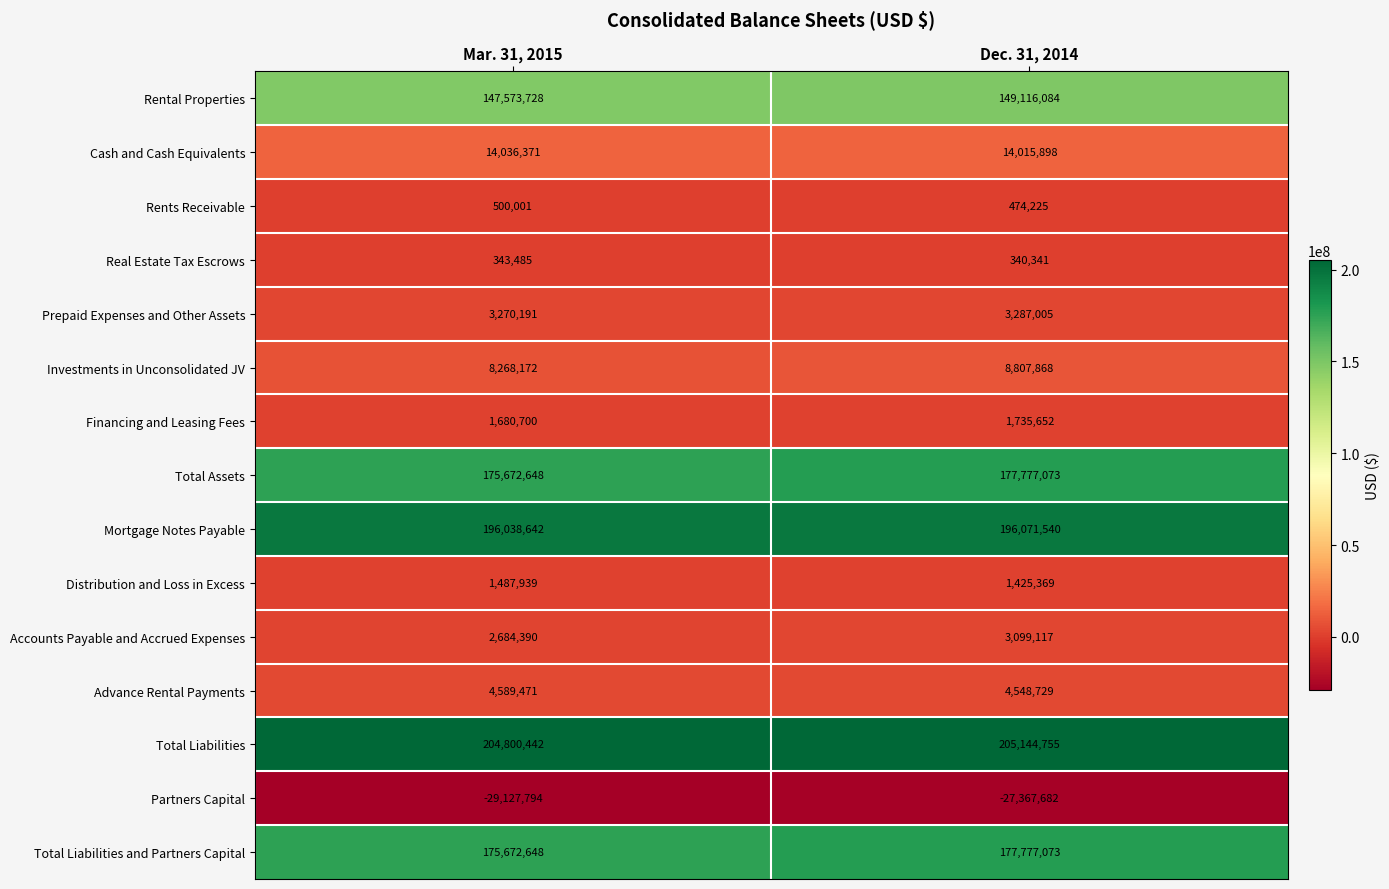

At which label is Partners Capital closest to -28247738?

Mar. 31, 2015